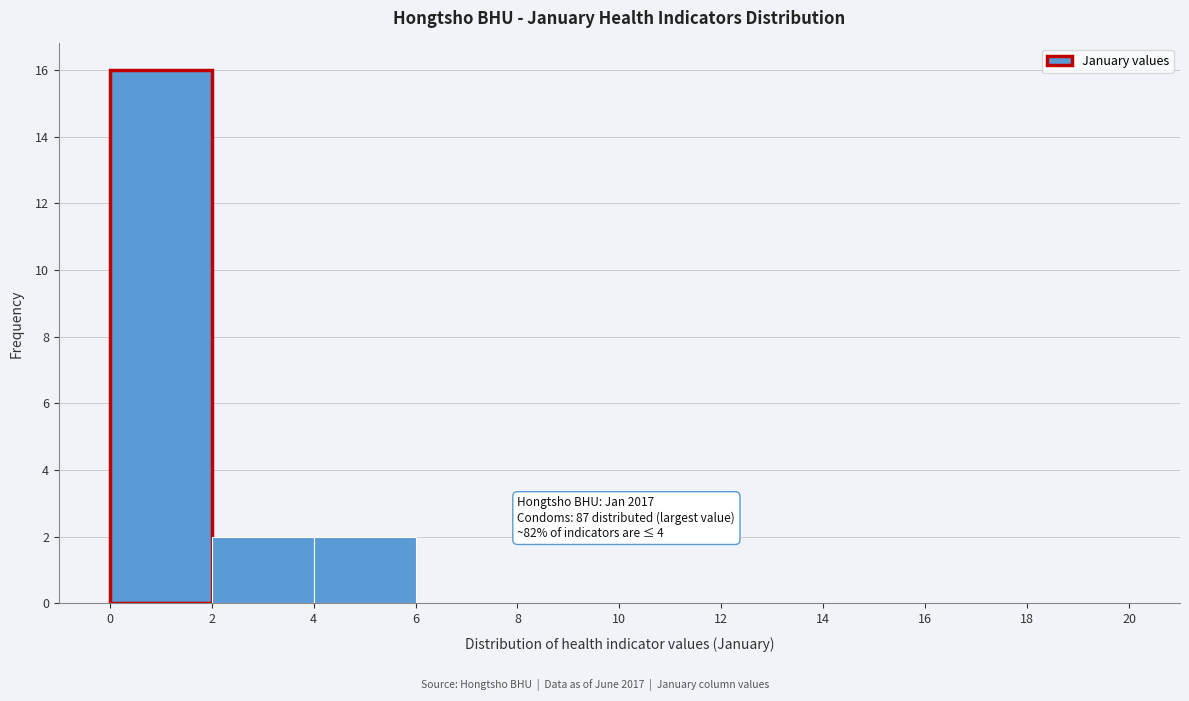

Over which range of the x-axis is the bar tallest?

0 to 2